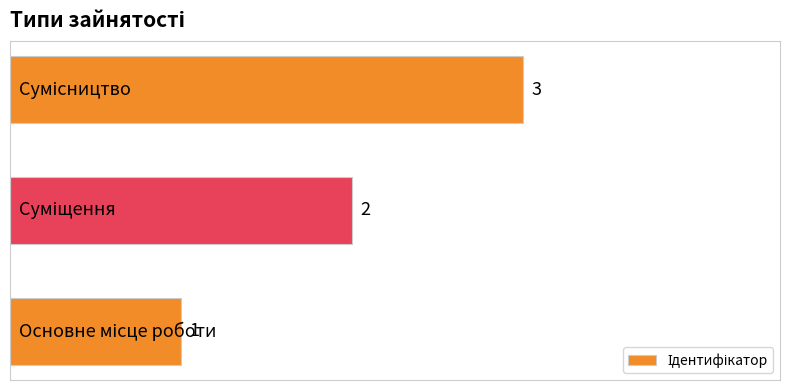

How many values are below 2?

1